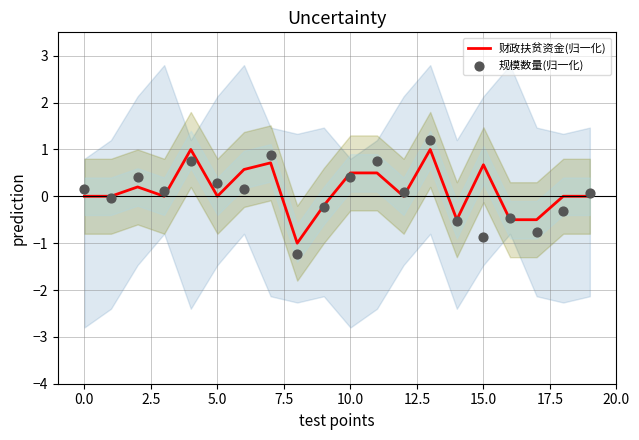

At which category is the sum across all series the highest?

13